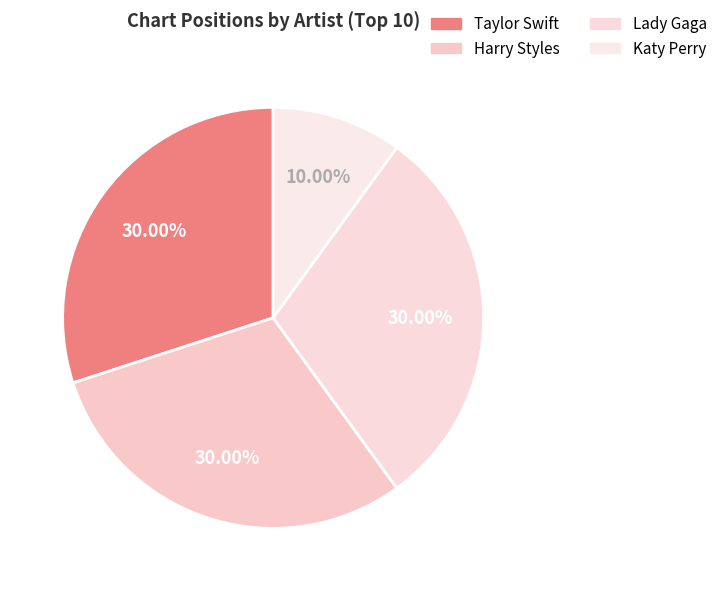

Rank the categories by value from highest to lowest.

Taylor Swift, Harry Styles, Lady Gaga, Katy Perry